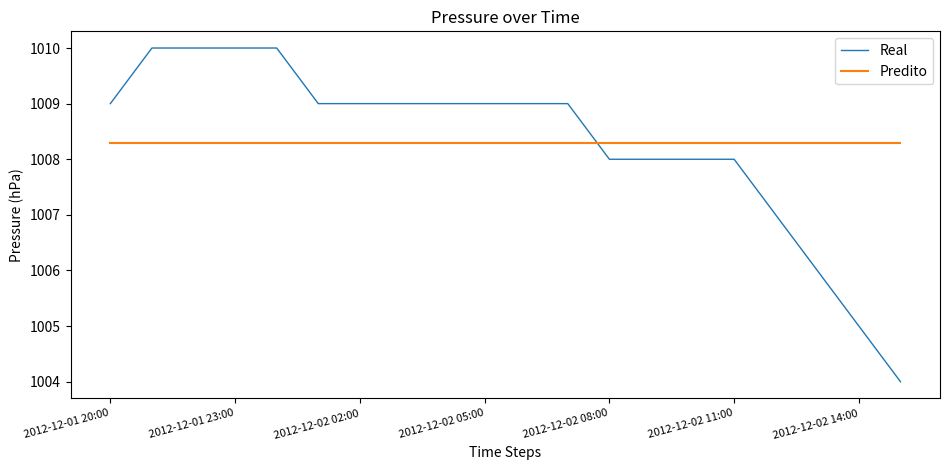

What is the maximum value for Real?

1010.0